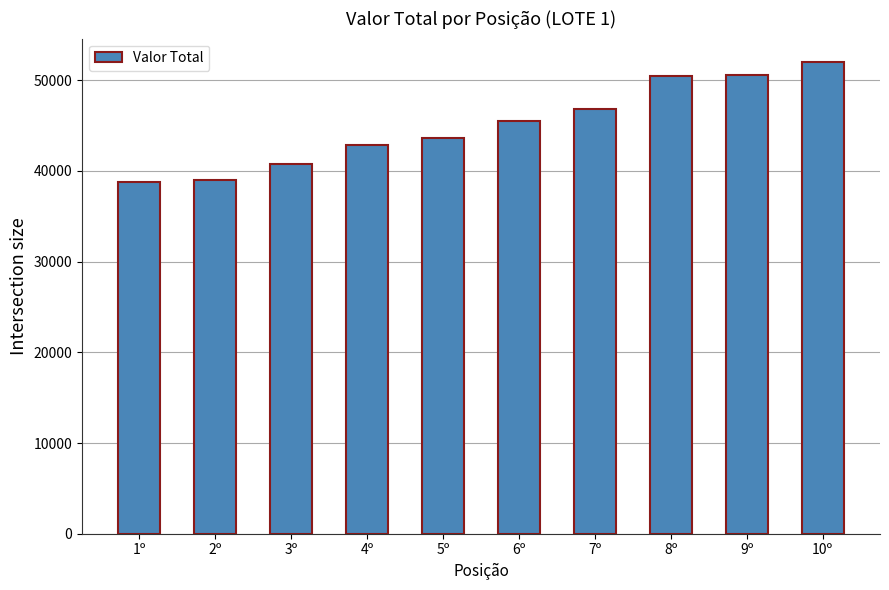

What is the change in value from 1º to 5º?

+4940